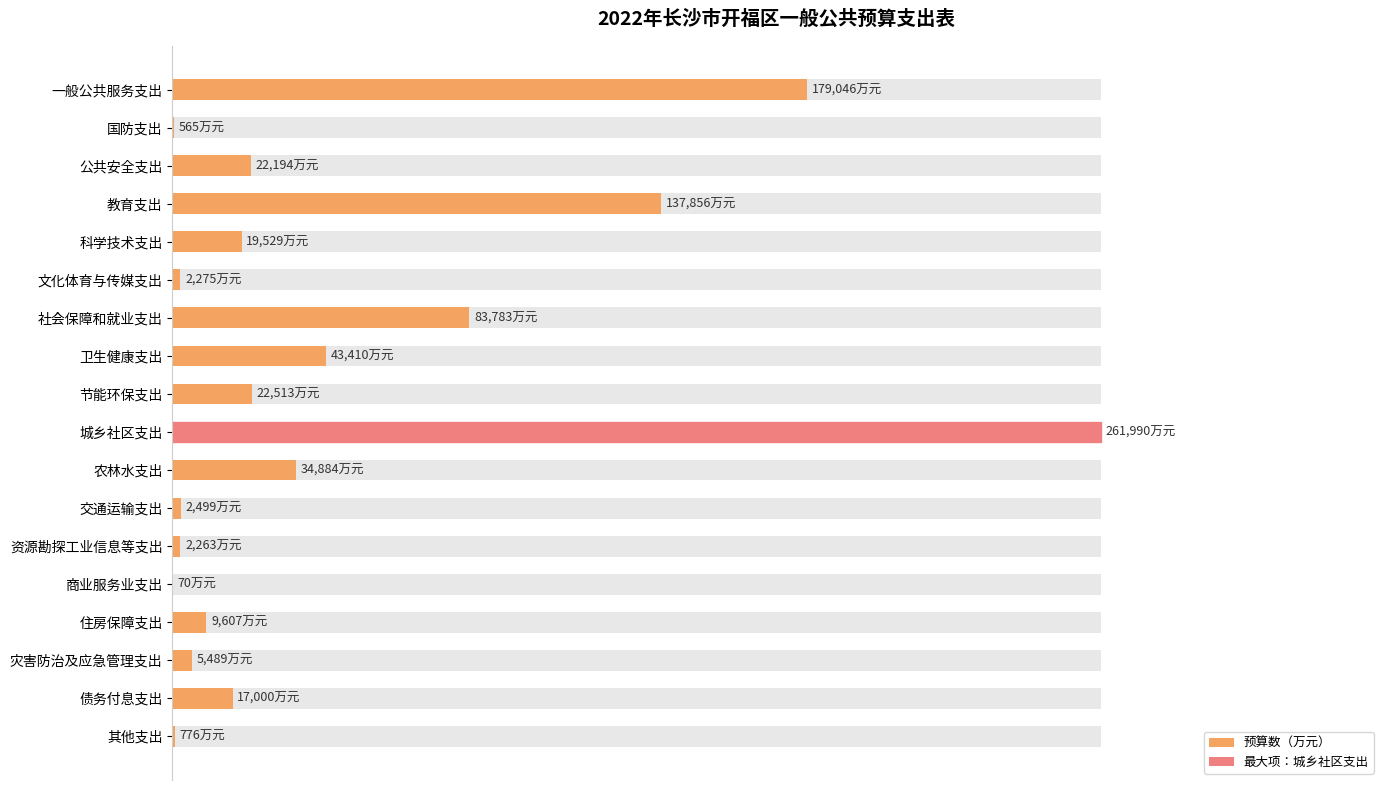

The value at 卫生健康支出 is 25.9. True or false?

False